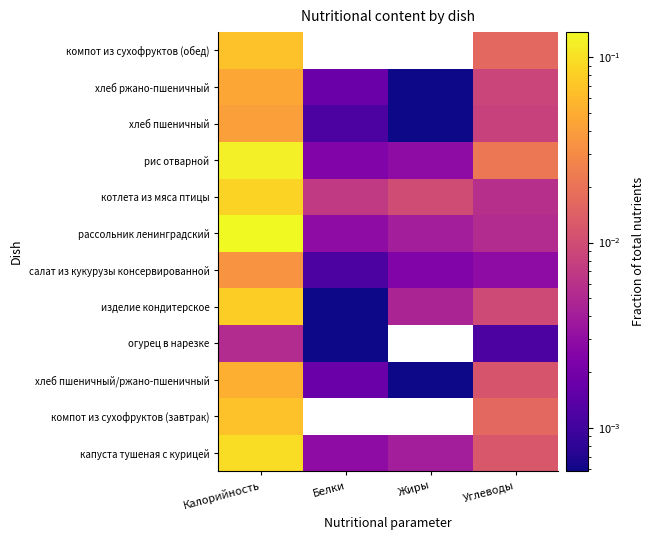

Reading right to left, what are all the values shown in this chart?

капуста тушеная с курицей: Углеводы=0.0	Жиры=0.0	Белки=0.0	Калорийность=0.1
компот из сухофруктов (завтрак): Углеводы=0.0	Жиры=0.0	Белки=0.0	Калорийность=0.1
хлеб пшеничный/ржано-пшеничный: Углеводы=0.0	Жиры=0.0	Белки=0.0	Калорийность=0.1
огурец в нарезке: Углеводы=0.0	Жиры=0.0	Белки=0.0	Калорийность=0.0
изделие кондитерское: Углеводы=0.0	Жиры=0.0	Белки=0.0	Калорийность=0.1
салат из кукурузы консервированной: Углеводы=0.0	Жиры=0.0	Белки=0.0	Калорийность=0.0
рассольник ленинградский: Углеводы=0.0	Жиры=0.0	Белки=0.0	Калорийность=0.1
котлета из мяса птицы: Углеводы=0.0	Жиры=0.0	Белки=0.0	Калорийность=0.1
рис отварной: Углеводы=0.0	Жиры=0.0	Белки=0.0	Калорийность=0.1
хлеб пшеничный: Углеводы=0.0	Жиры=0.0	Белки=0.0	Калорийность=0.0
хлеб ржано-пшеничный: Углеводы=0.0	Жиры=0.0	Белки=0.0	Калорийность=0.0
компот из сухофруктов (обед): Углеводы=0.0	Жиры=0.0	Белки=0.0	Калорийность=0.1